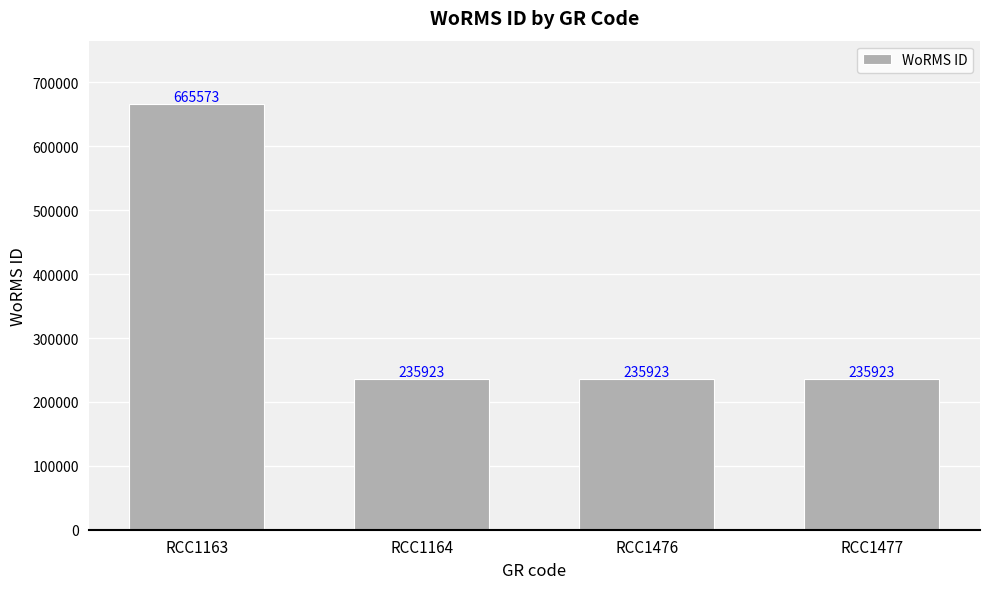

The value at RCC1164 is 235923. True or false?

True